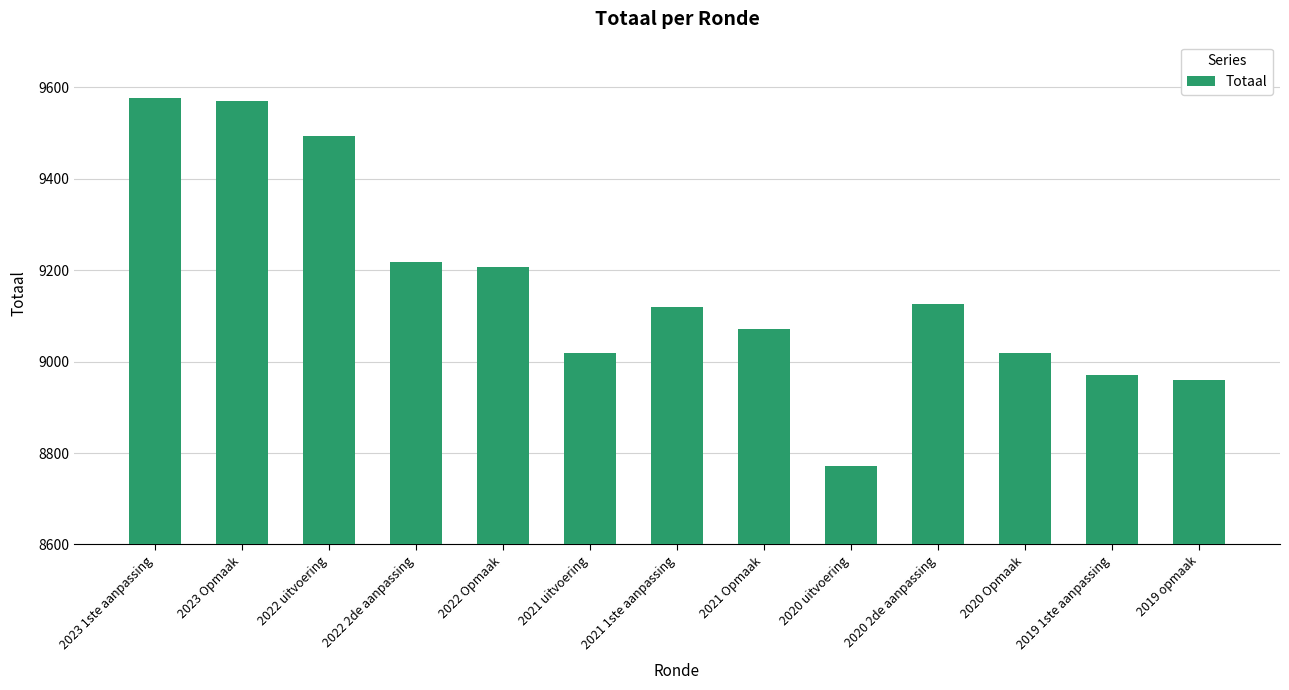

What is the label of the 1st bar from the right?

2019 opmaak